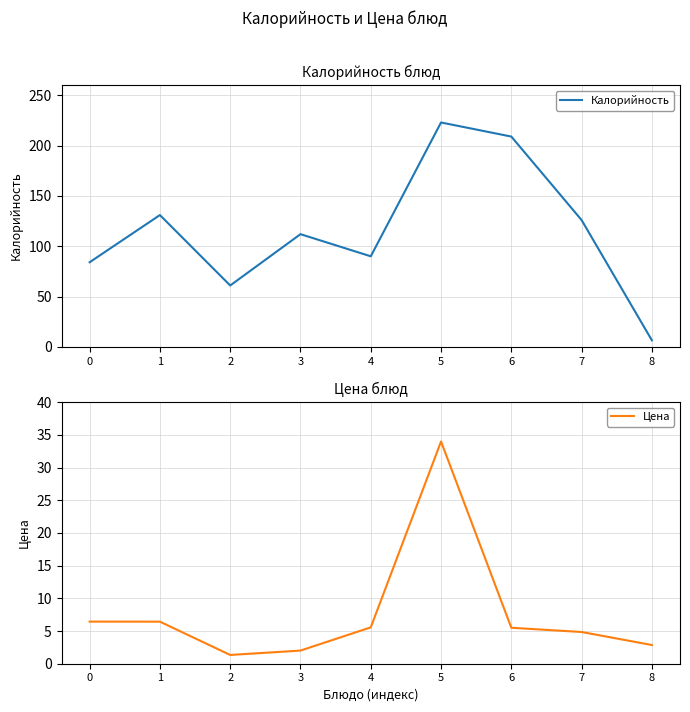

Which category has the lowest value in the Цена series?

2